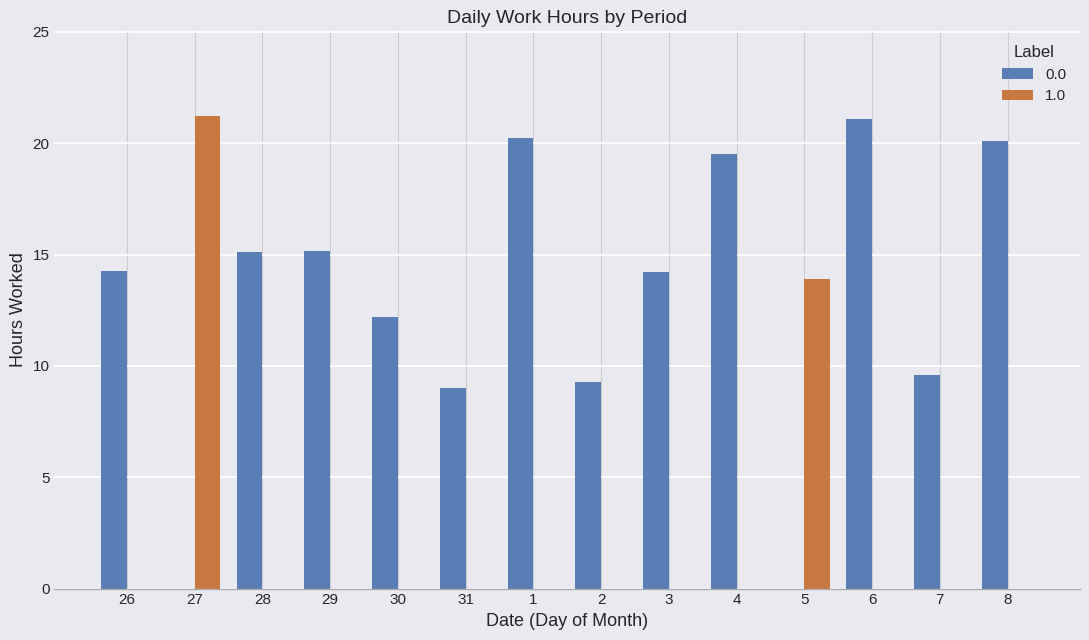

Is the value of 1.0 at 4 greater than the value of 0.0 at 3?

No